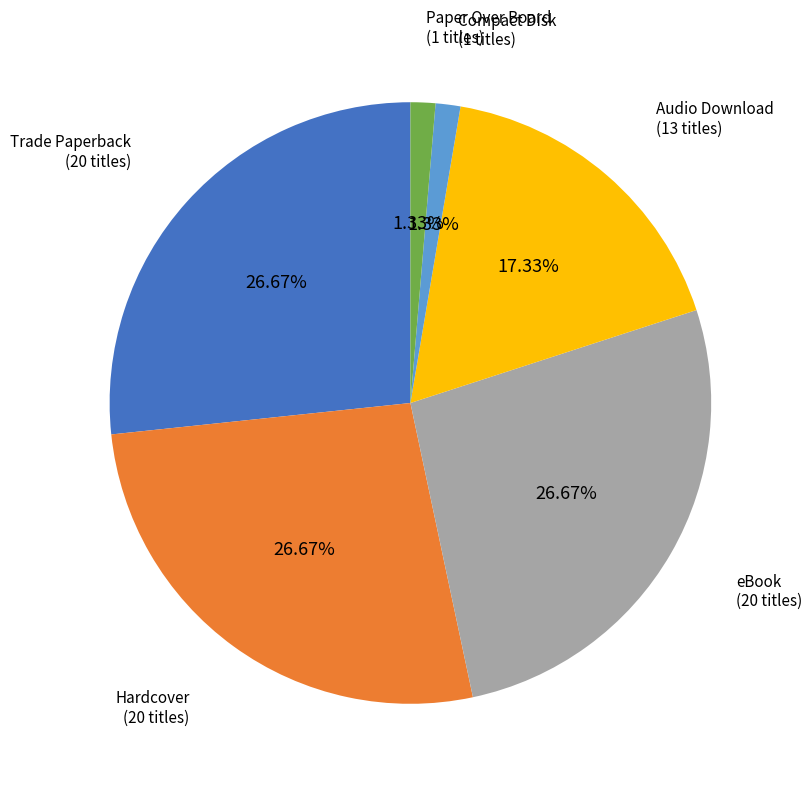

What portion of the pie excludes eBook?

73.3%